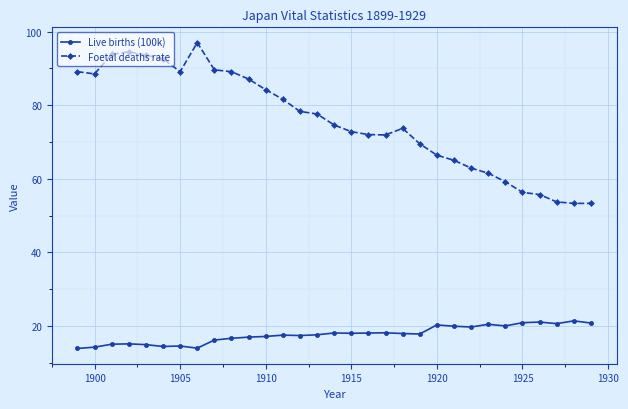

Which series has the largest total across all categories?

Foetal deaths rate